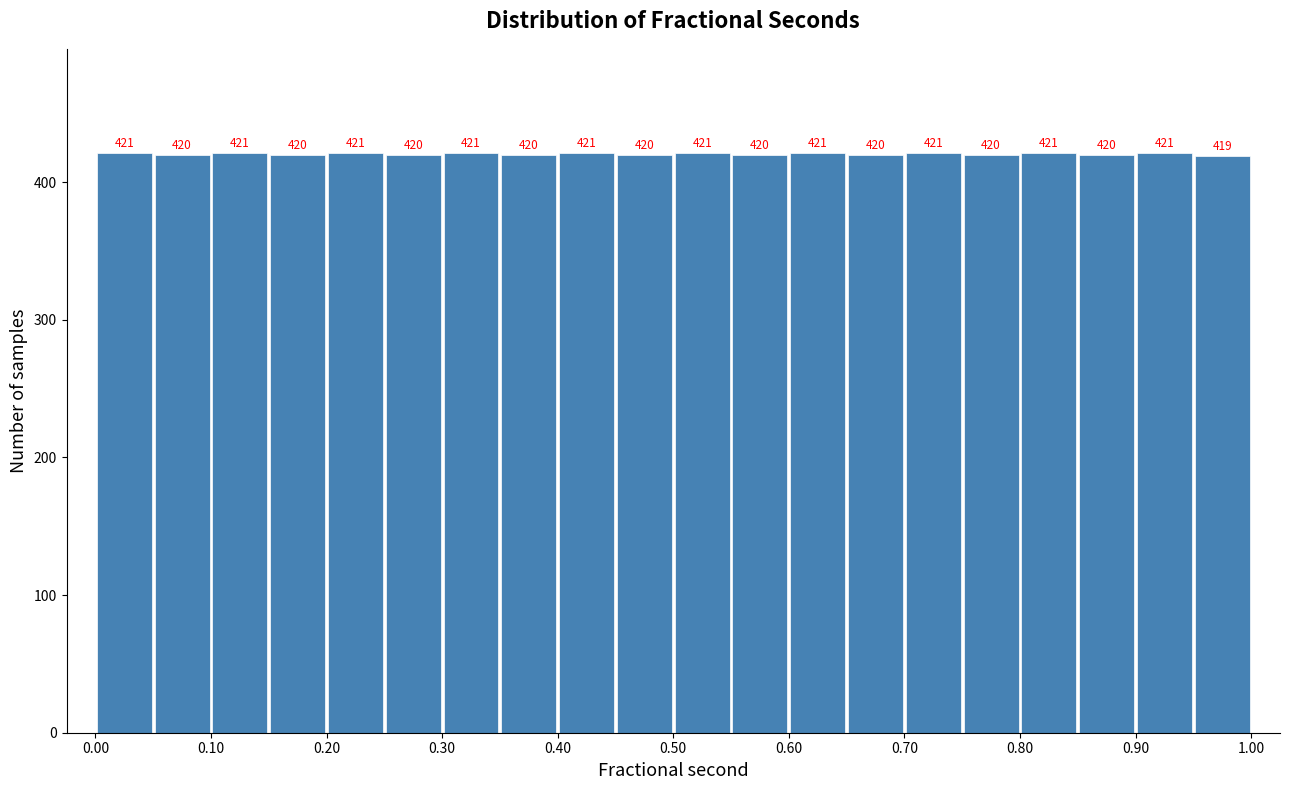

How tall is the bar that spans 0.00 to 0.05 on the x-axis?

421